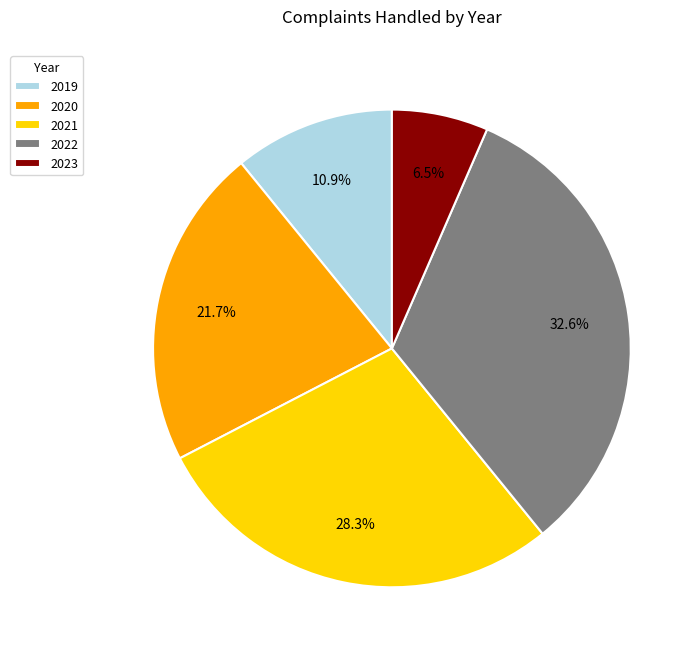

What portion of the pie excludes 2020?

78.3%